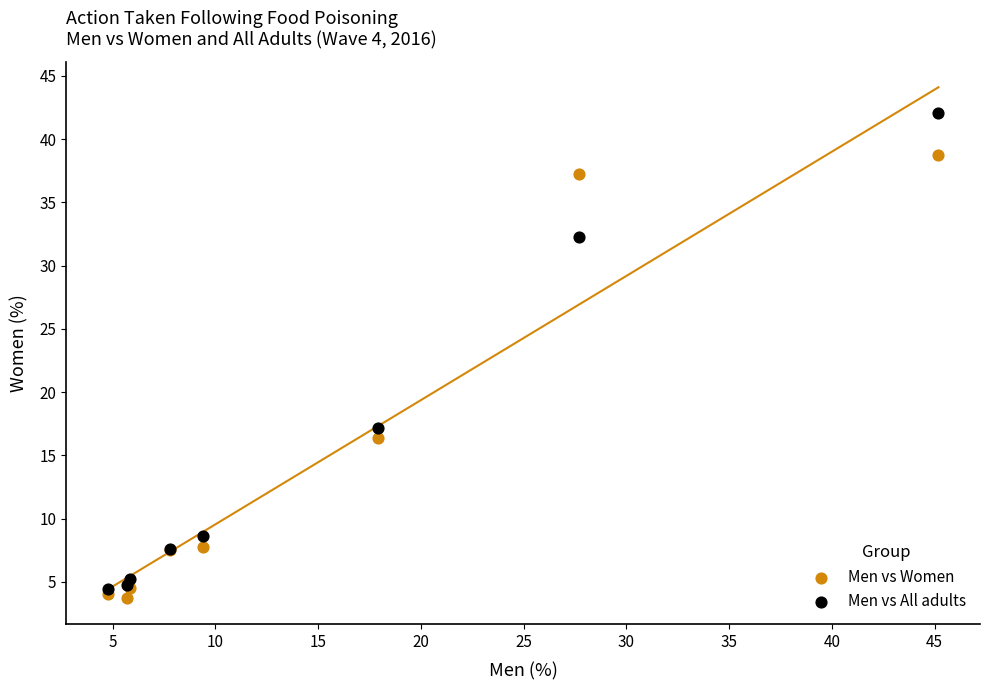

In the Men vs Women series, what Y value is closest to 21?

16.3